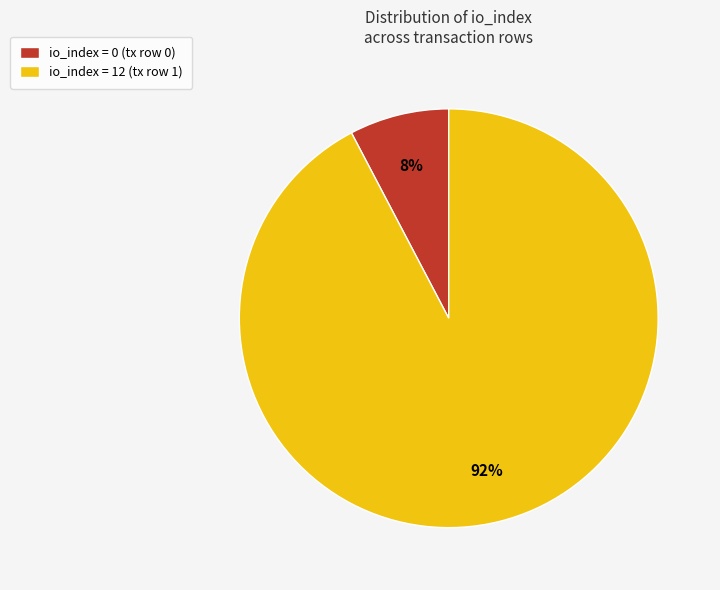

Rank the categories by value from highest to lowest.

io_index = 12 (tx row 1), io_index = 0 (tx row 0)